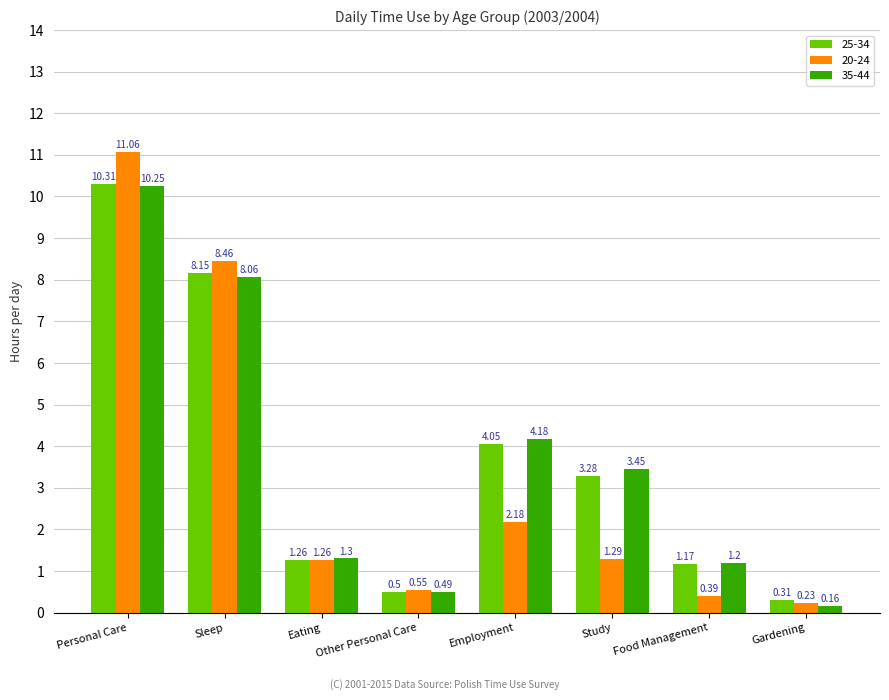

True or false: 20-24 has a value of 1.3 at Study.

True